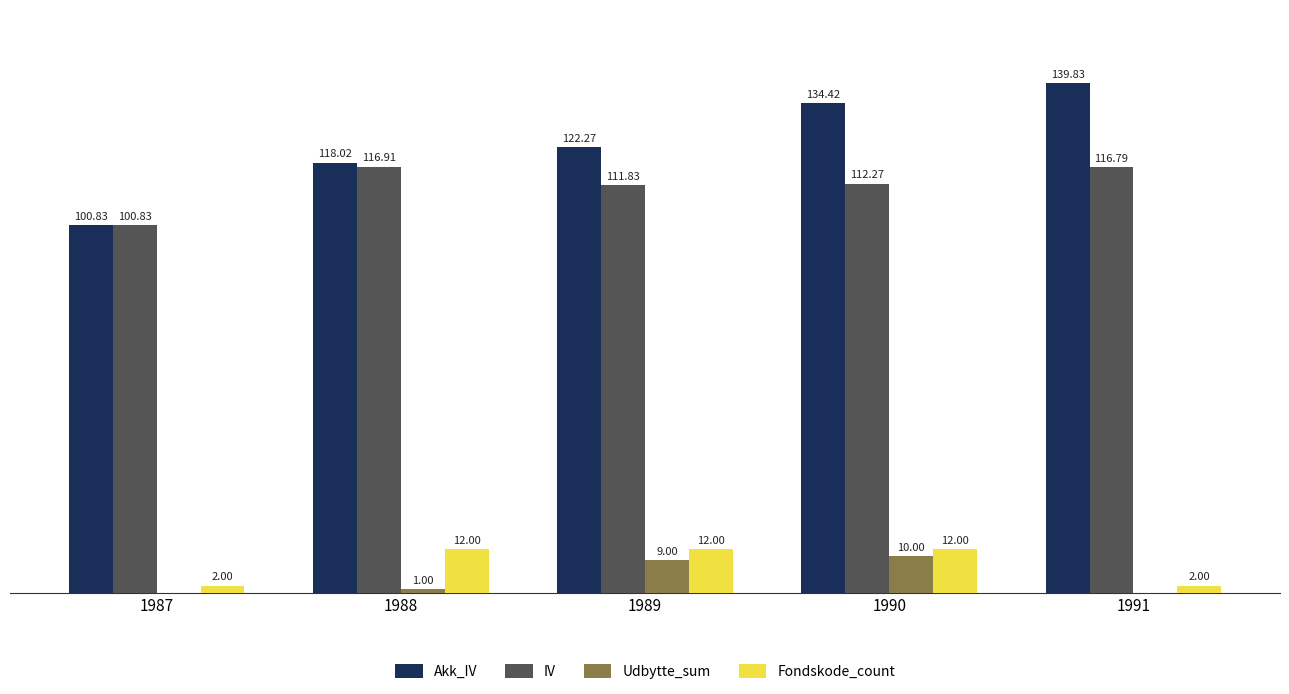

Which series has the largest total across all categories?

Akk_IV